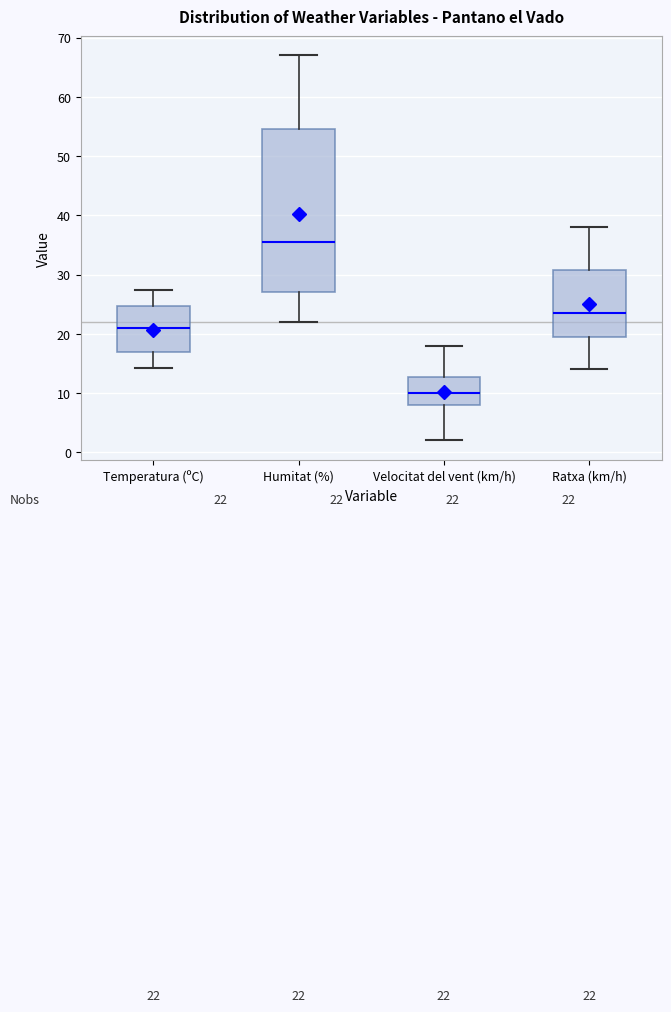

Which box is the tallest, from its lower edge to its upper edge?

Humitat (%)